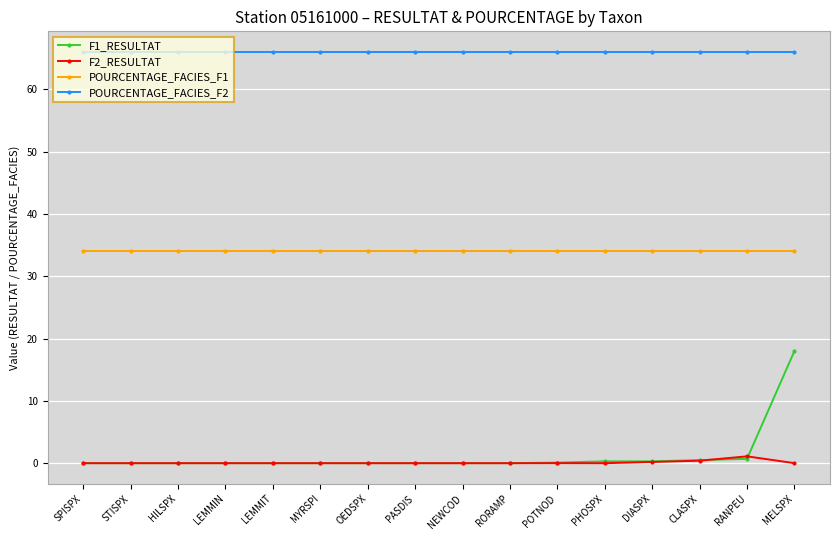

Which series has the widest spread of values?

F1_RESULTAT